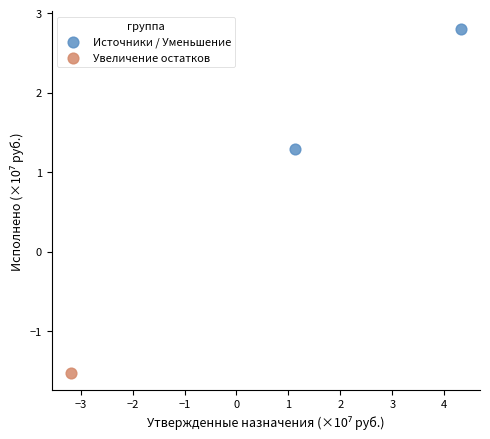

What are all the series names shown in the legend?

Источники / Уменьшение, Увеличение остатков